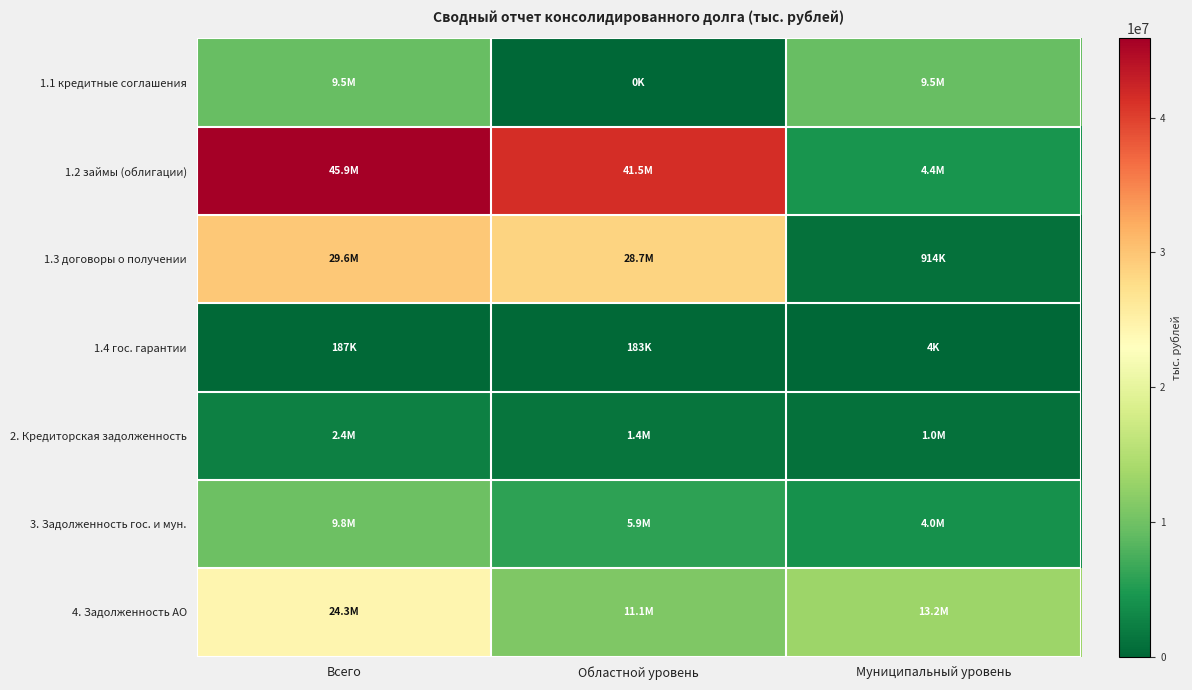

What is the total value across all series at Всего?

121587722.5